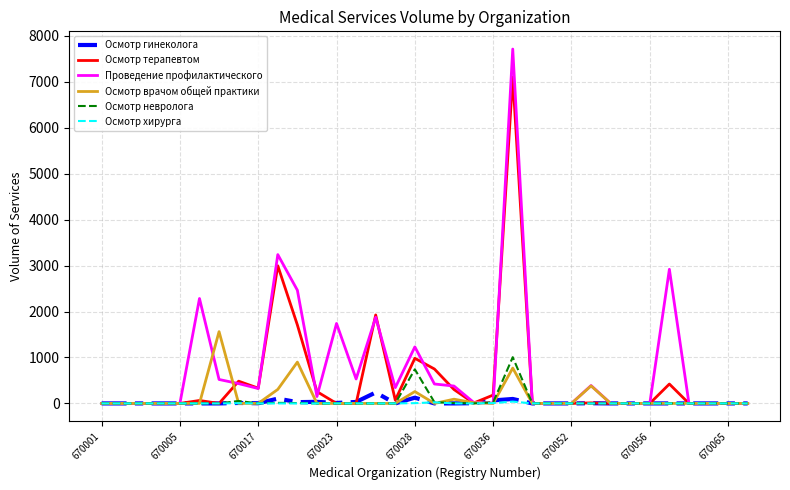

Which series has the largest total across all categories?

Проведение профилактического